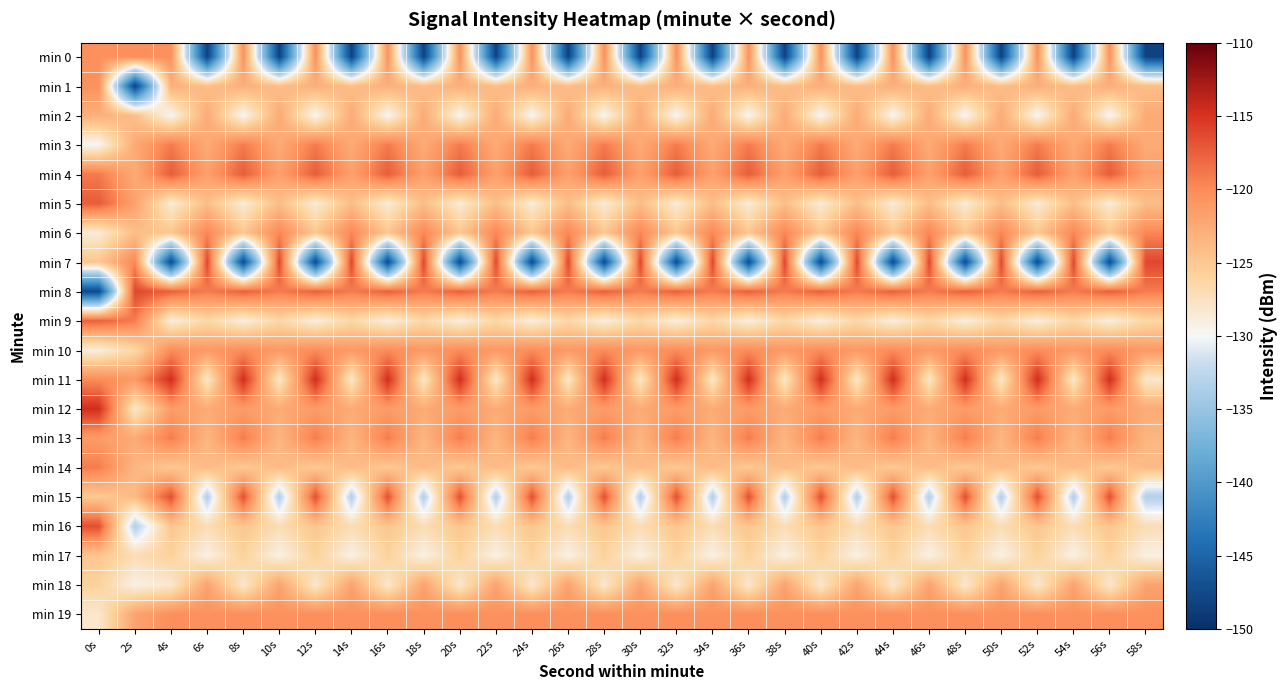

List the series in order of their peak value, lowest first.

min 17, min 2, min 18, min 1, min 0, min 19, min 10, min 6, min 13, min 14, min 3, min 9, min 4, min 5, min 15, min 16, min 7, min 8, min 11, min 12